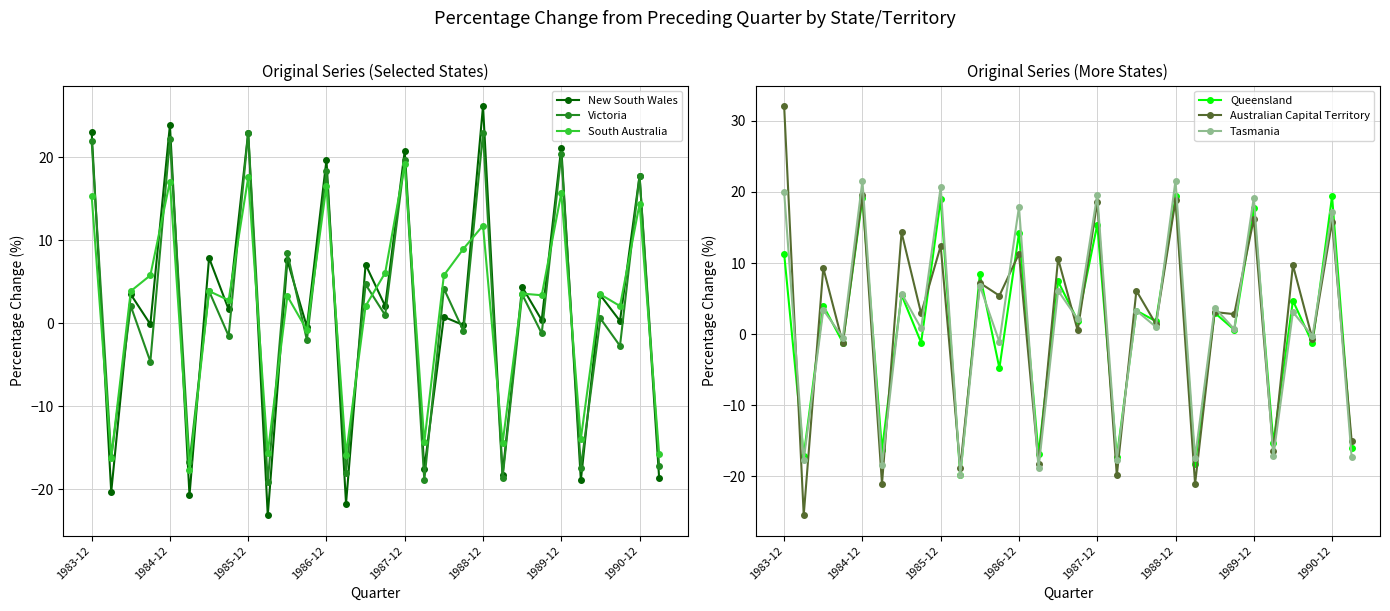

Which series ends up on top after the final intersection of Australian Capital Territory and Queensland?

Australian Capital Territory